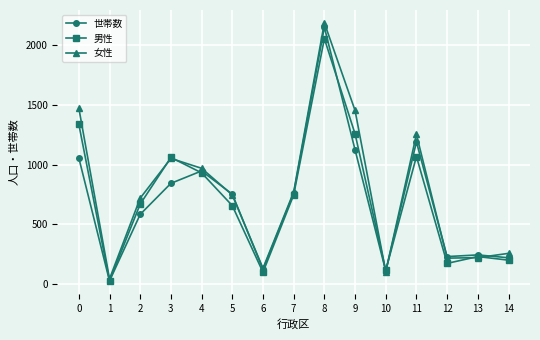

What is the greatest value displayed?

2189